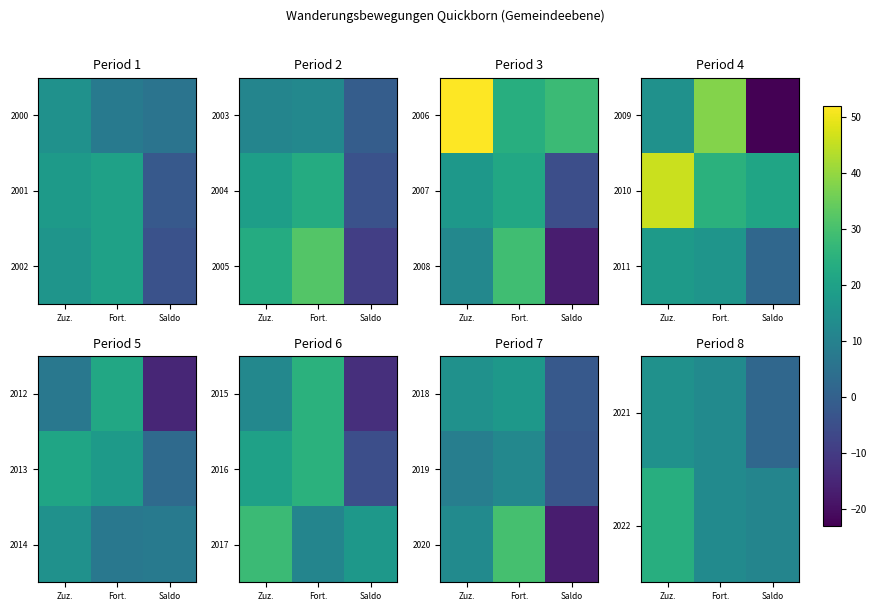

The value of 2020 at Zuz. is 13. True or false?

True